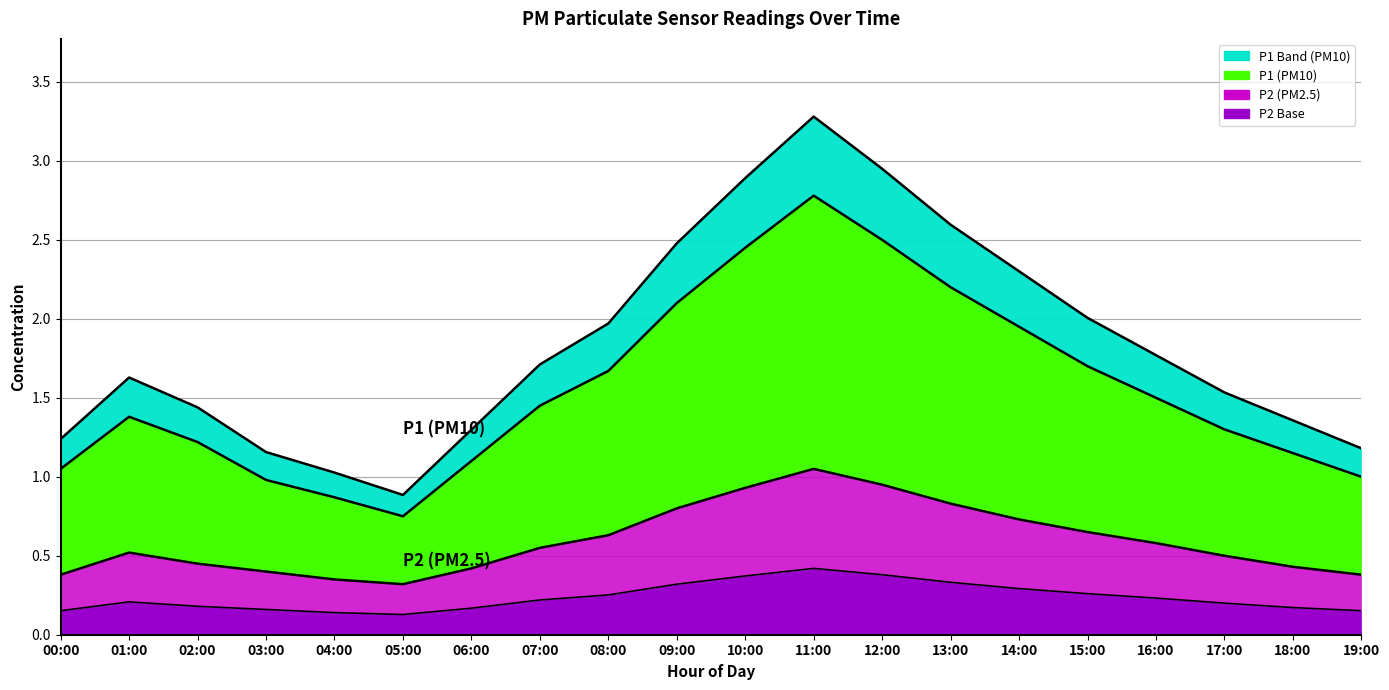

Where does the P1 series first go above 1?

00:00